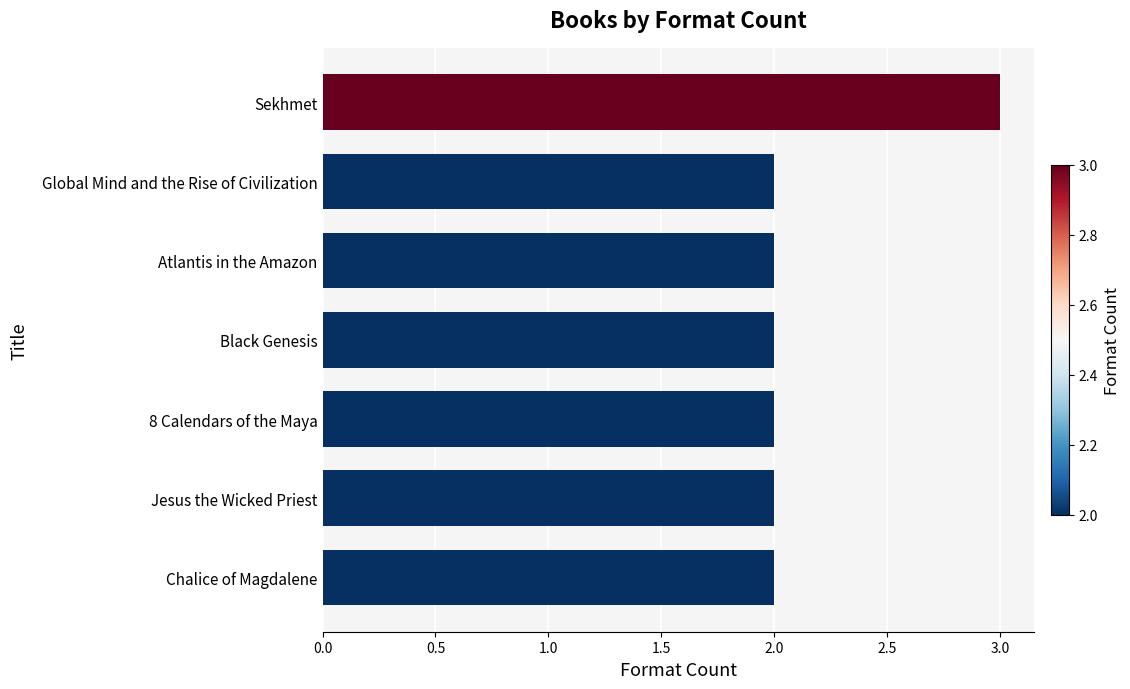

What is the sum of the values at Global Mind and the Rise of Civilization and 8 Calendars of the Maya?

4